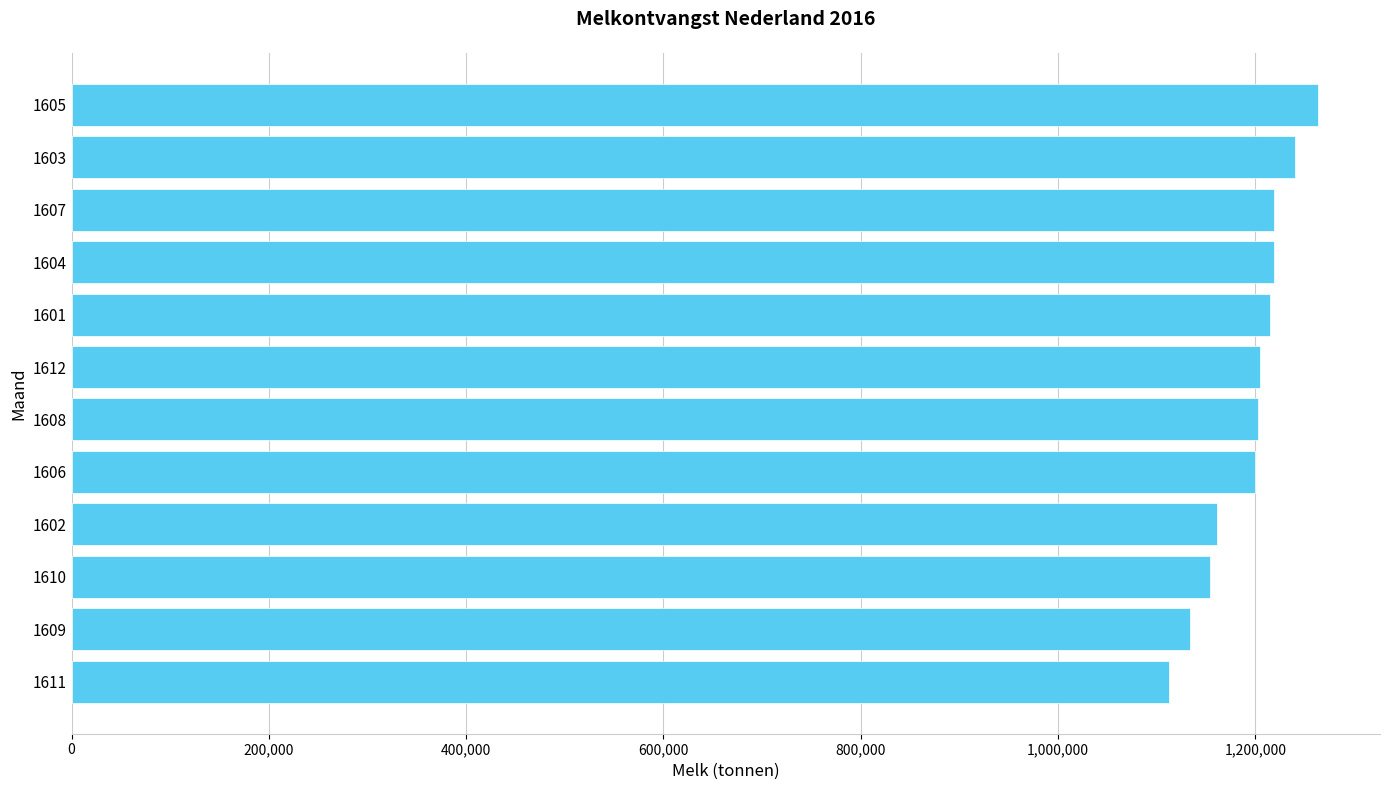

How many bars are there in total?

12